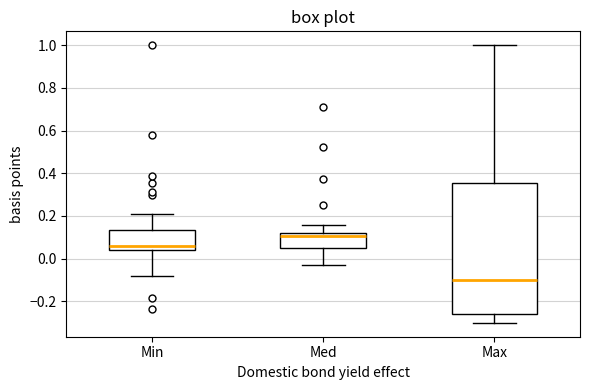

Reading left to right, transcribe this box plot: for each box, give where its median line is, the range the box spans, and where its two whiskers end, as read against the y-axis. The values are not printed on the chart, so give them approximately, as read against the axis.

Min: median 0.06, box 0.04 to 0.14, whiskers -0.08 to 0.20
Med: median 0.10, box 0.04 to 0.12, whiskers -0.02 to 0.16
Max: median -0.10, box -0.26 to 0.36, whiskers -0.30 to 1.00